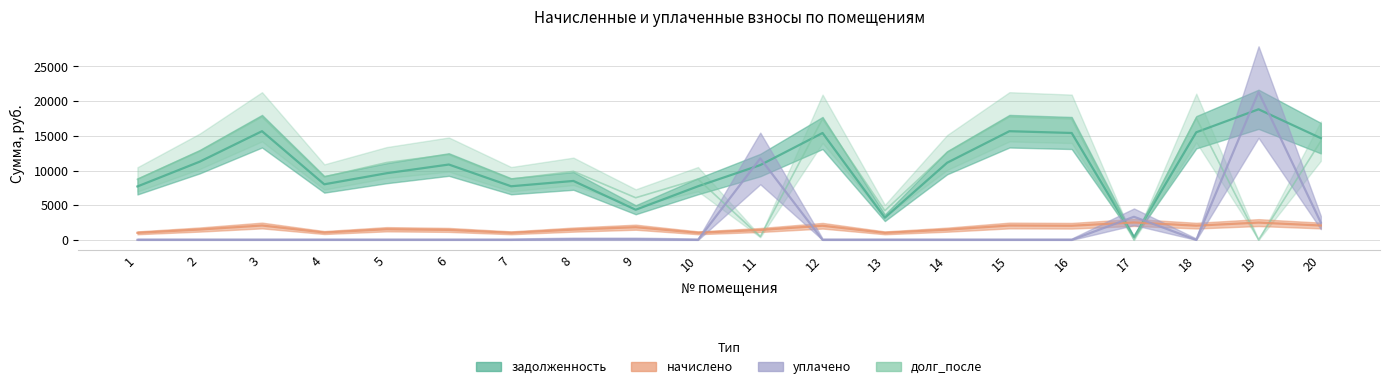

At 14, list the series in order from largest to smallest.

долг_после, задолженность, начислено, уплачено